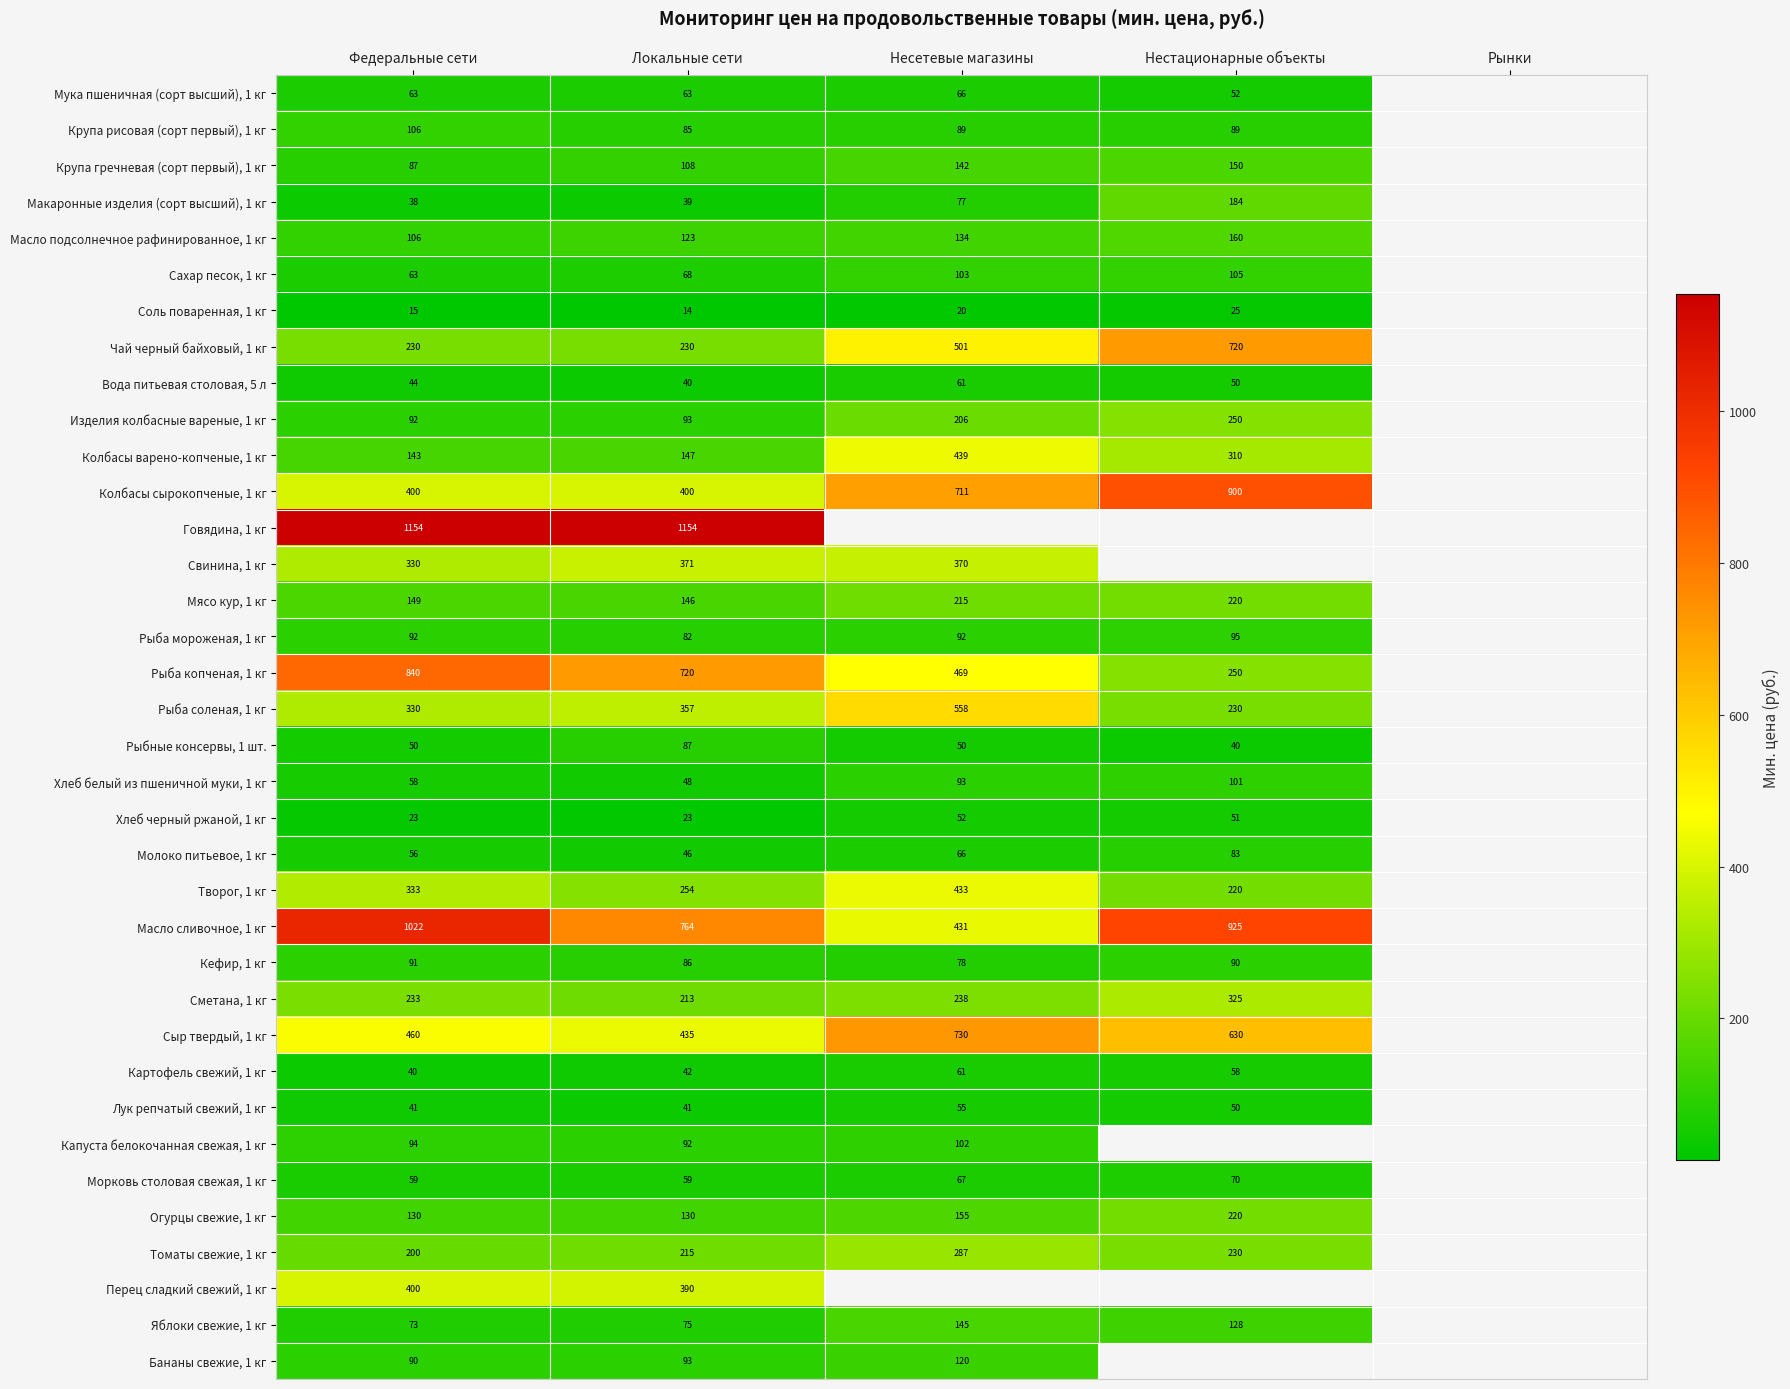

Where does the Рыба соленая, 1 кг series first go above 356?

Локальные сети